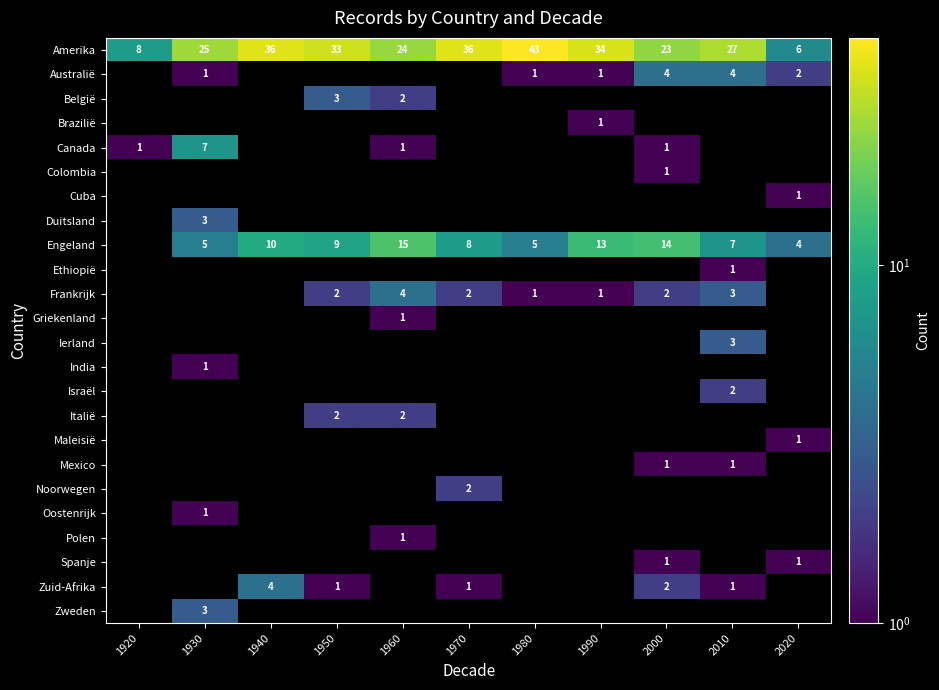

True or false: Duitsland has a value of 0 at 1970.

True